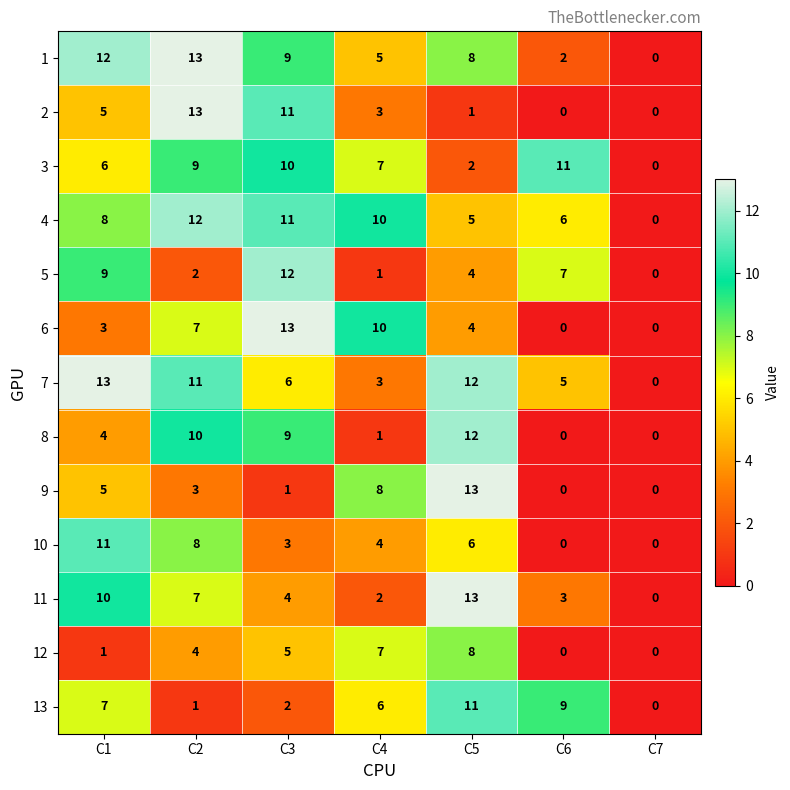

Which series changed the most between C1 and C4?

7